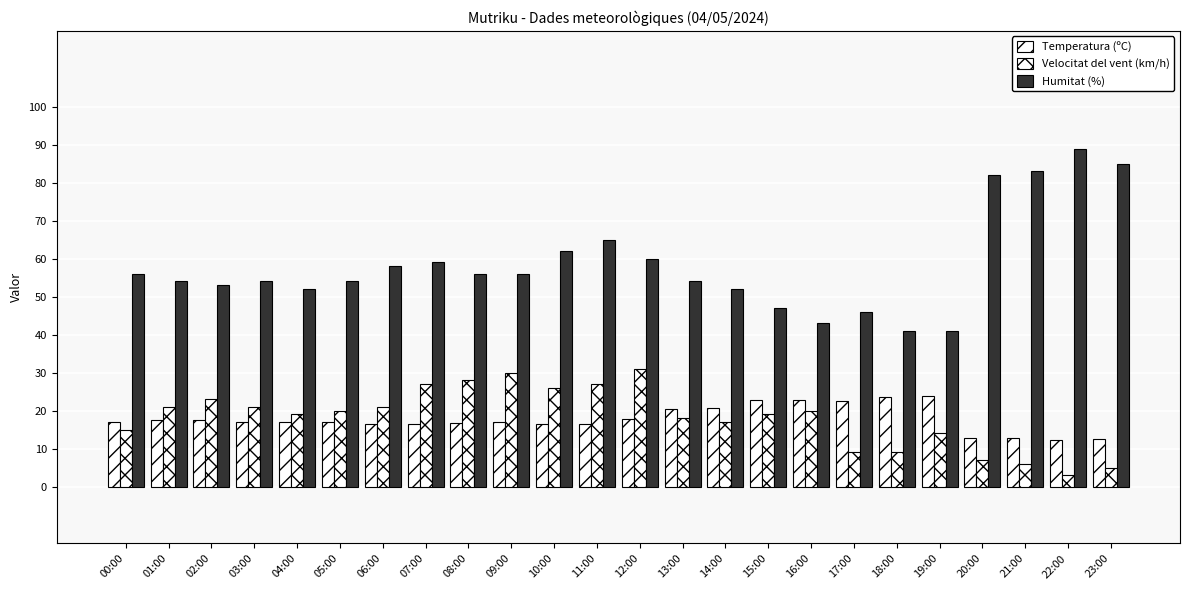

Does the chart contain stacked bars?

No